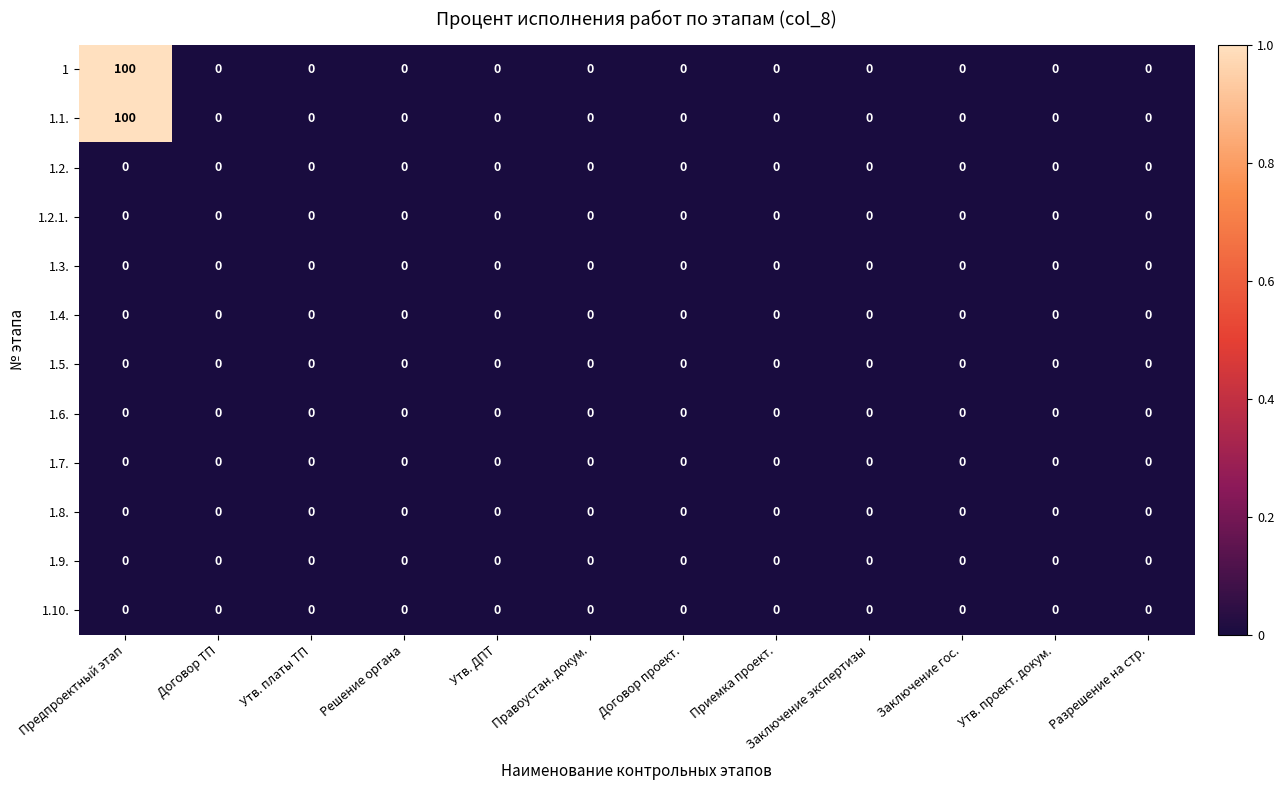

What is the total value across all series at Предпроектный этап?

200